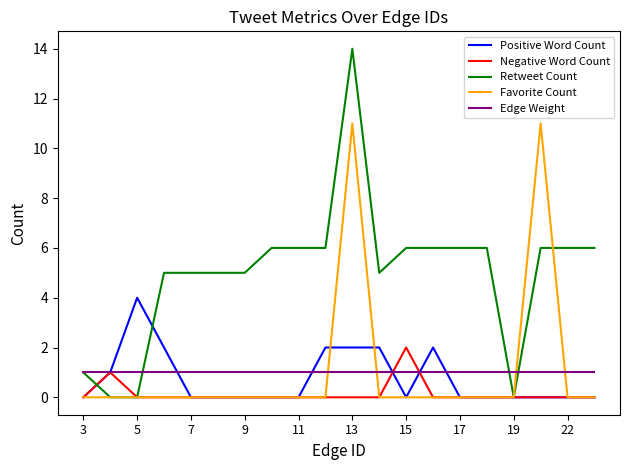

List the series in order of their peak value, highest first.

Retweet Count, Favorite Count, Positive Word Count, Negative Word Count, Edge Weight